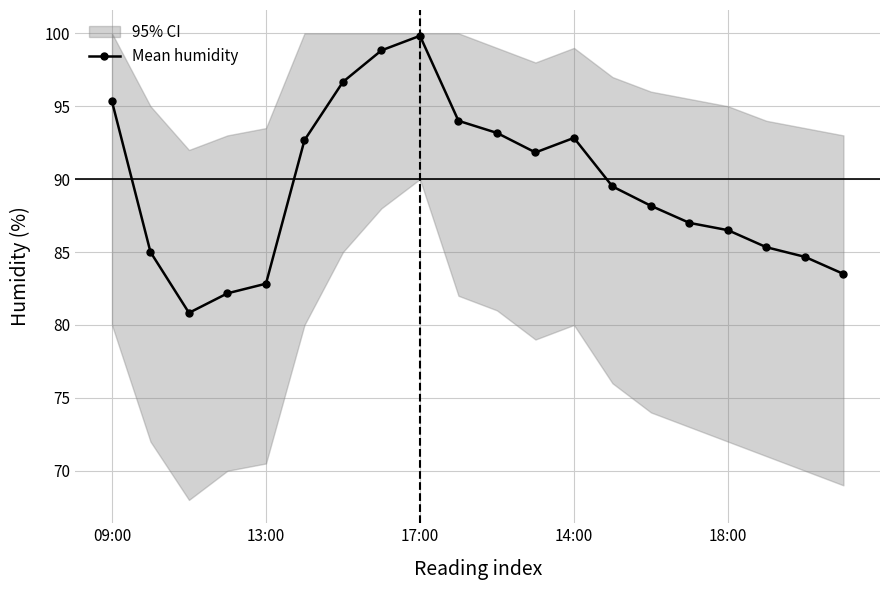

True or false: Mean humidity has a value of 95.3 at 09:00.

True